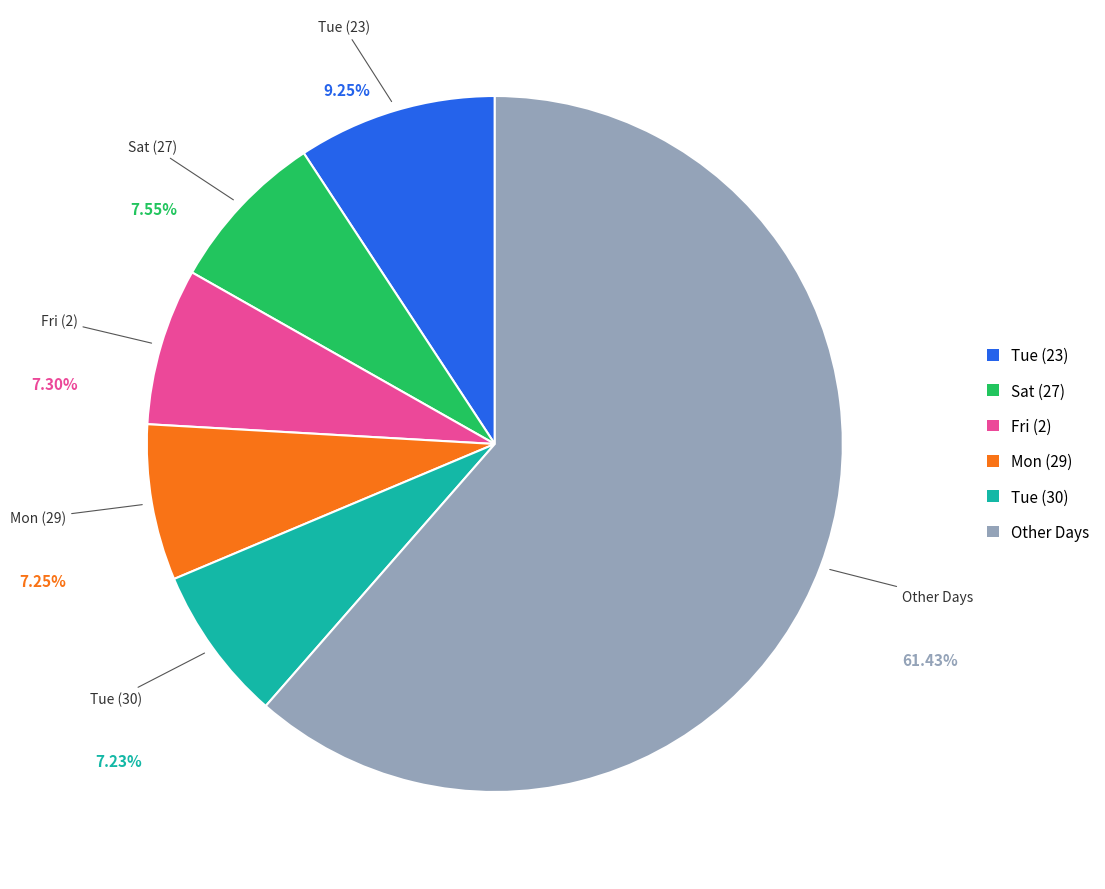

Is there any slice that represents more than half of the pie?

Yes